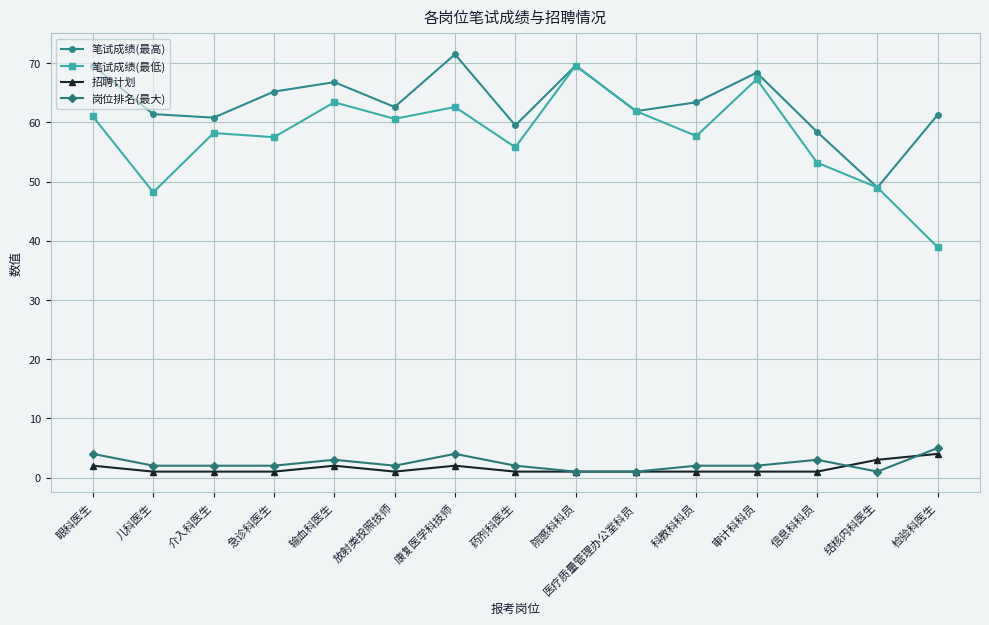

Is the value of 岗位排名(最大) at 审计科科员 greater than the value of 笔试成绩(最高) at 介入科医生?

No